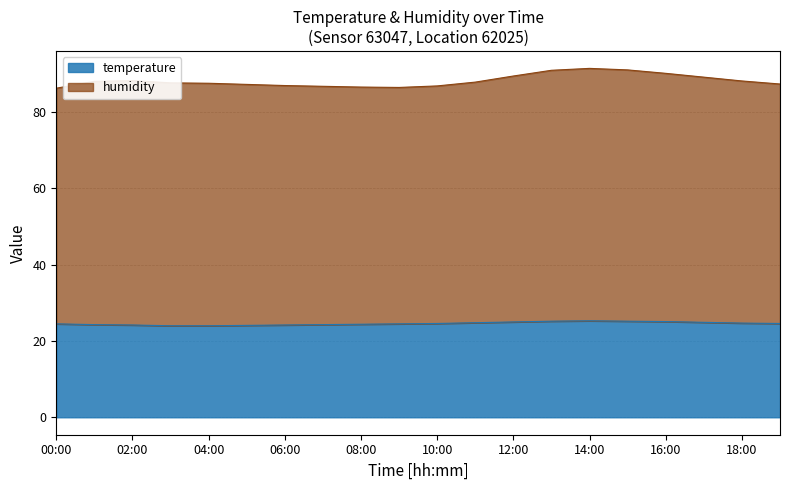

The temperature series shows 24.5 at 00:00. True or false?

True